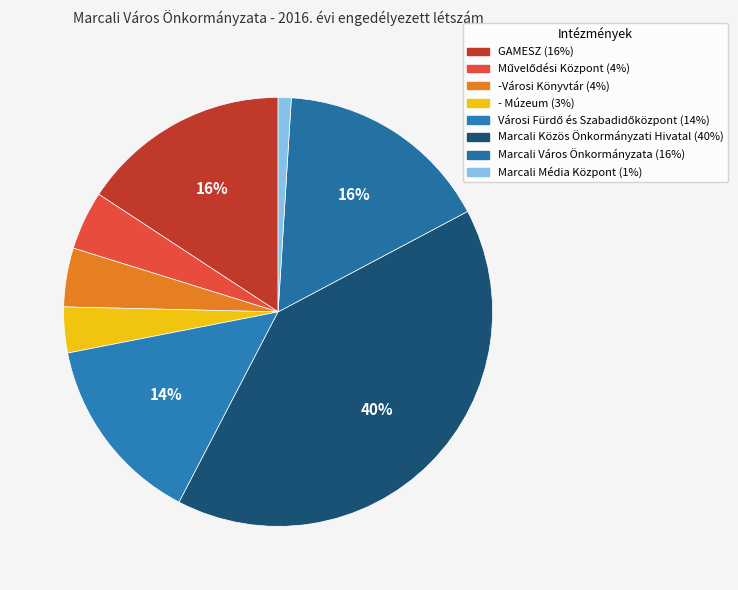

To the nearest percent, what percentage of the pie is Marcali Média Központ?

1%